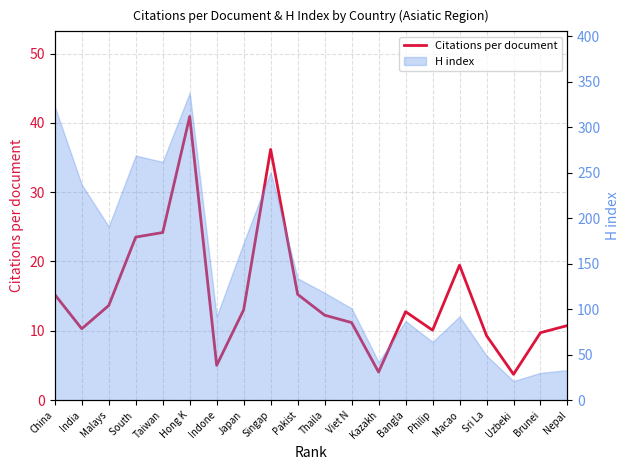

Which label corresponds to the largest value in the chart?

Hong K